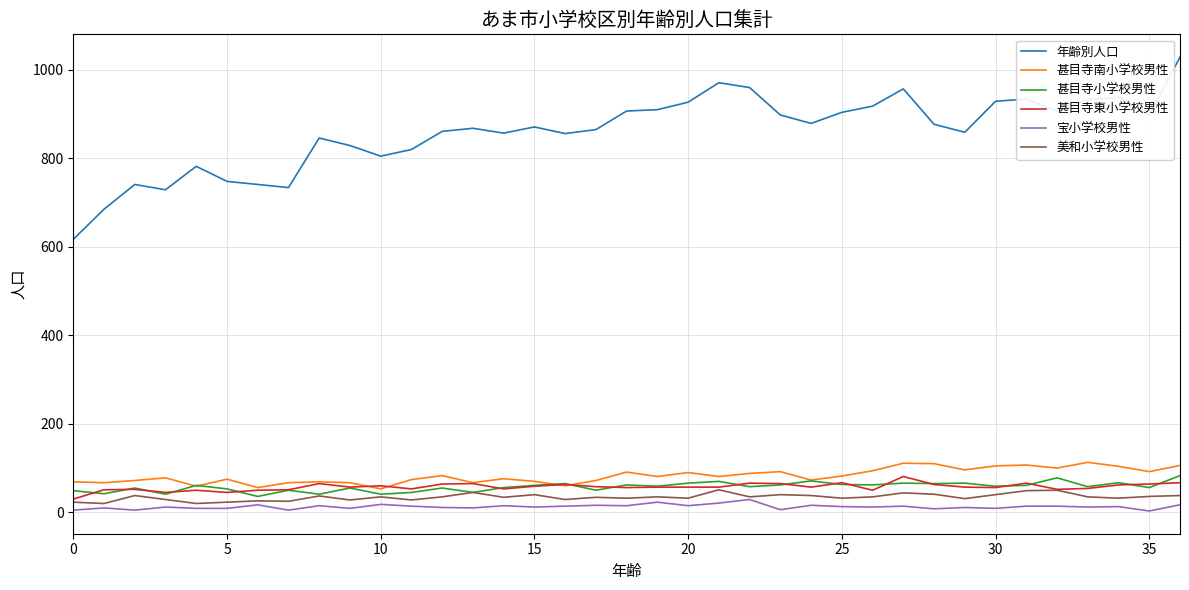

What is the average value of the 美和小学校男性 series?

34